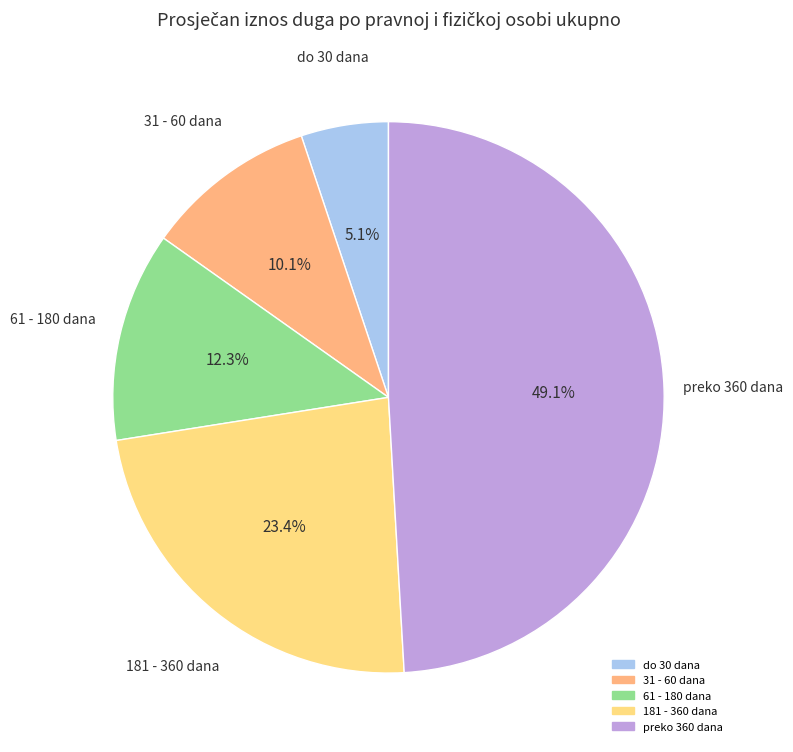

Between 61 - 180 dana and 31 - 60 dana, which is larger?

61 - 180 dana